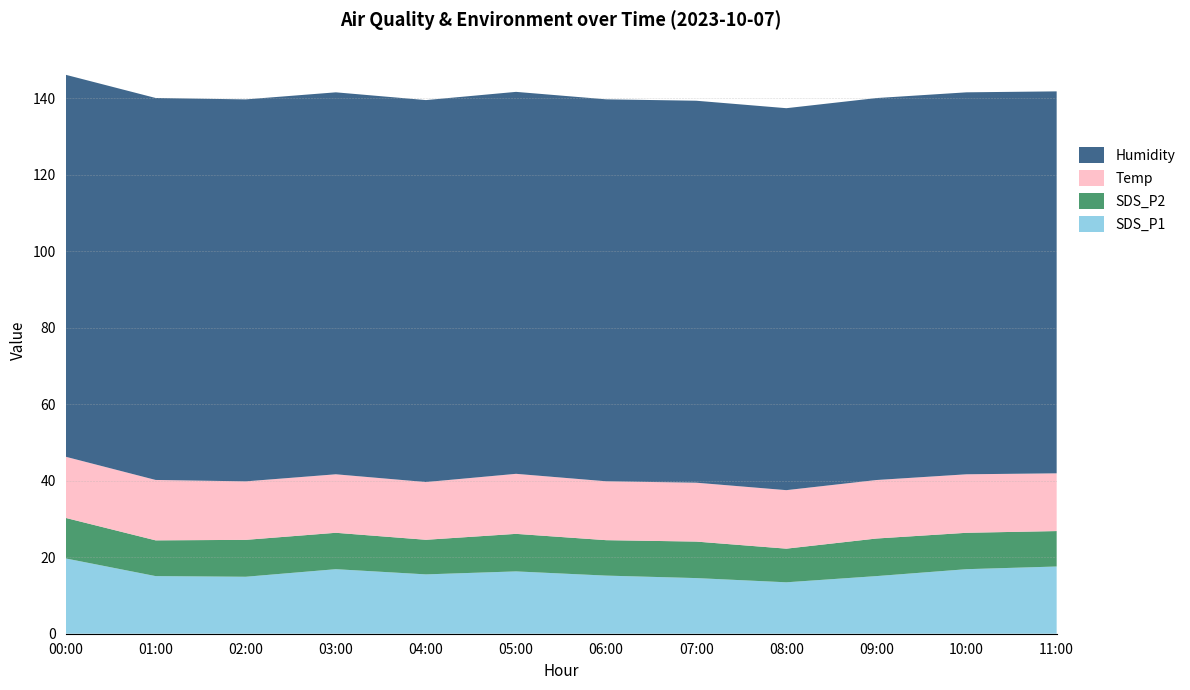

Reading right to left, extract all data points from this chart.

SDS_P1: 11:00=17.6	10:00=16.9	09:00=15.1	08:00=13.4	07:00=14.6	06:00=15.2	05:00=16.3	04:00=15.5	03:00=16.9	02:00=14.9	01:00=15.1	00:00=19.7
SDS_P2: 11:00=9.3	10:00=9.5	09:00=9.8	08:00=8.8	07:00=9.6	06:00=9.3	05:00=9.8	04:00=9.1	03:00=9.5	02:00=9.7	01:00=9.3	00:00=10.6
Temp: 11:00=15.1	10:00=15.3	09:00=15.3	08:00=15.3	07:00=15.4	06:00=15.4	05:00=15.7	04:00=15.1	03:00=15.3	02:00=15.3	01:00=15.8	00:00=16.0
Humidity: 11:00=99.9	10:00=99.9	09:00=99.9	08:00=99.9	07:00=99.9	06:00=99.9	05:00=99.9	04:00=99.9	03:00=99.9	02:00=99.9	01:00=99.9	00:00=99.9